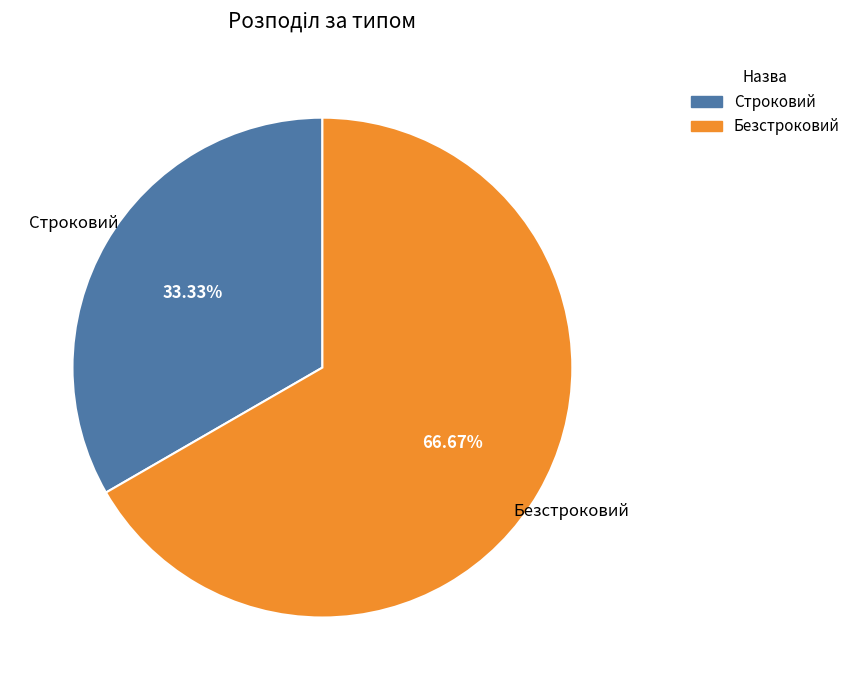

Approximately how many times larger is the value at Строковий compared to Безстроковий?

0.5